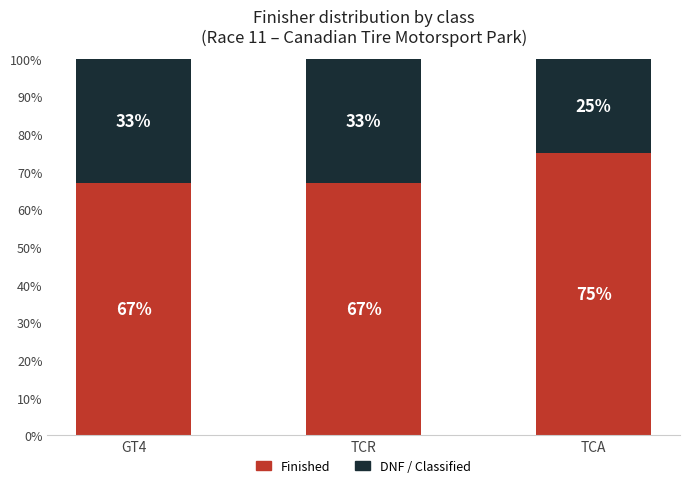

Reading left to right, what are the values for Finished?

GT4=67	TCR=67	TCA=75